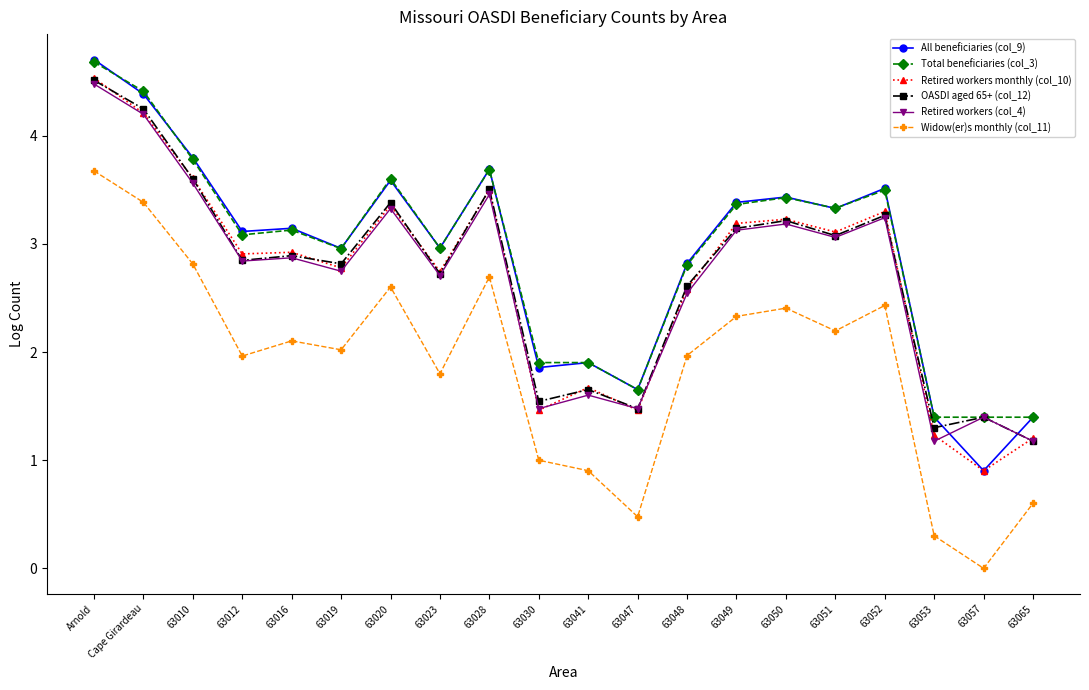

True or false: Widow(er)s monthly (col_11) and Retired workers monthly (col_10) intersect in this chart.

False